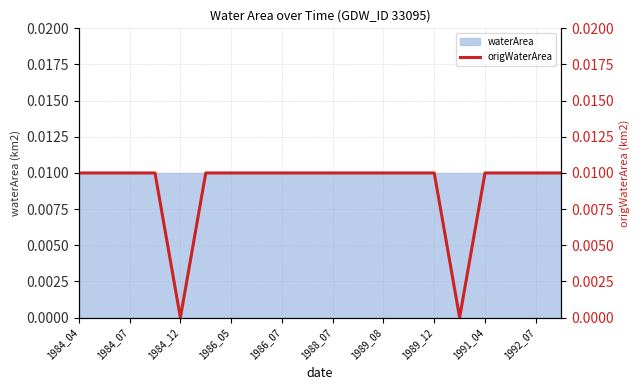

The chart shows a value of 0.0 at 1988_07. True or false?

True